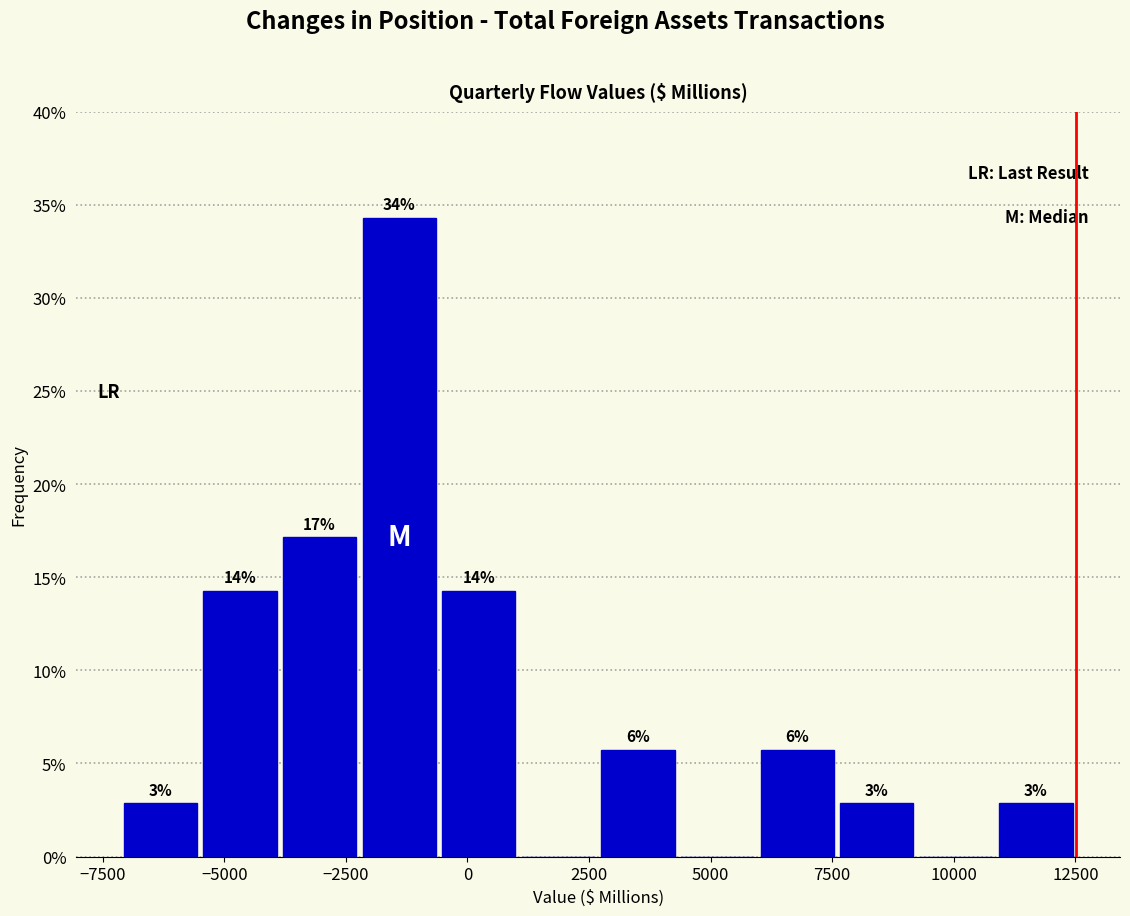

Around what value on the x-axis is the tallest bar? Give the approximate position of its centre, as read against the axis.

-1500